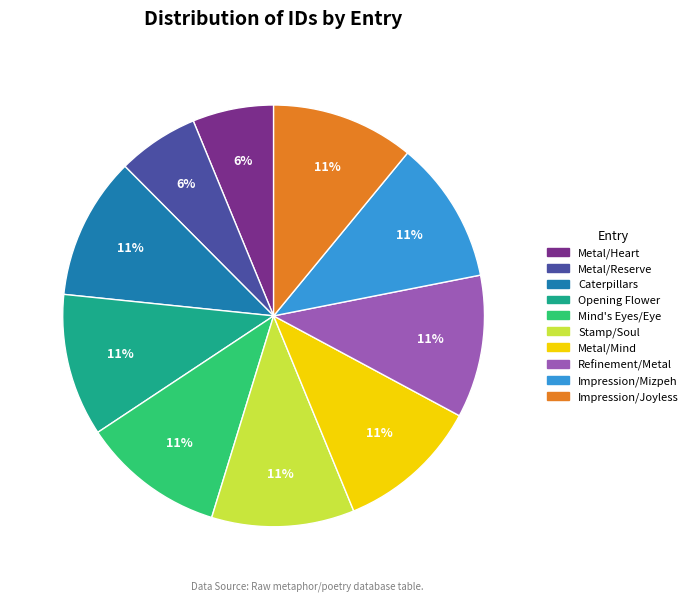

Does Mind's Eyes/Eye represent more than half of the total?

No